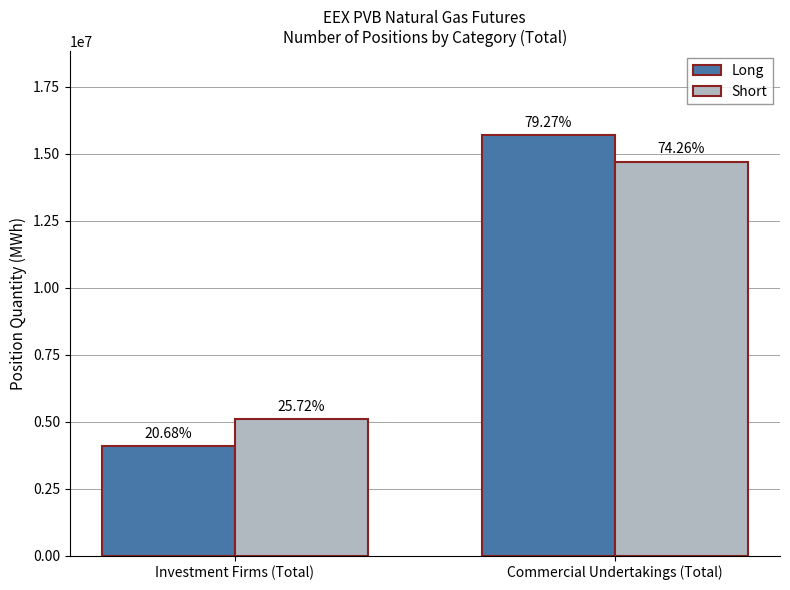

Which category has the highest value across all series?

Commercial Undertakings (Total)